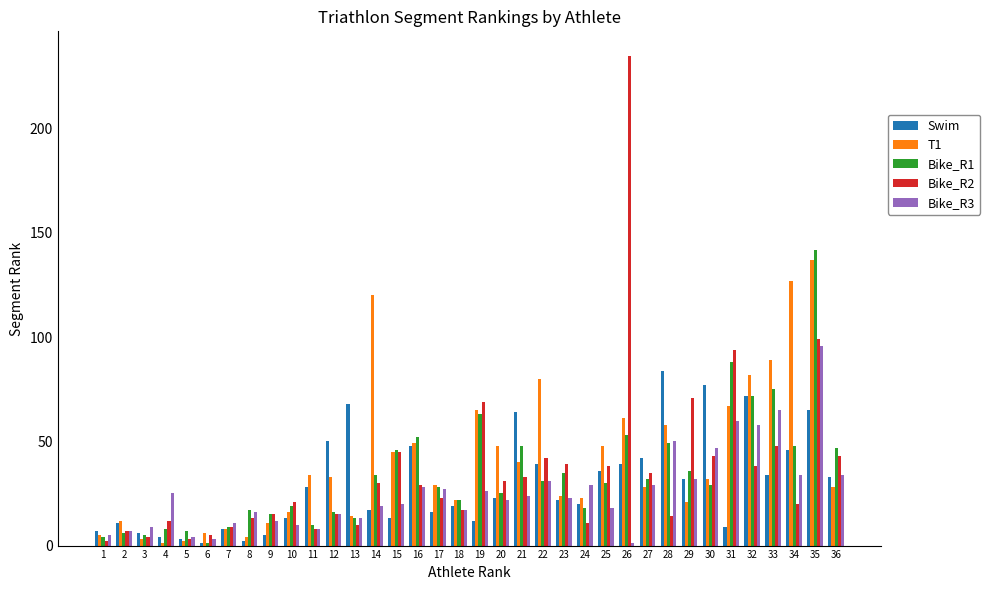

Are the bars grouped side by side (vs. stacked)?

Yes